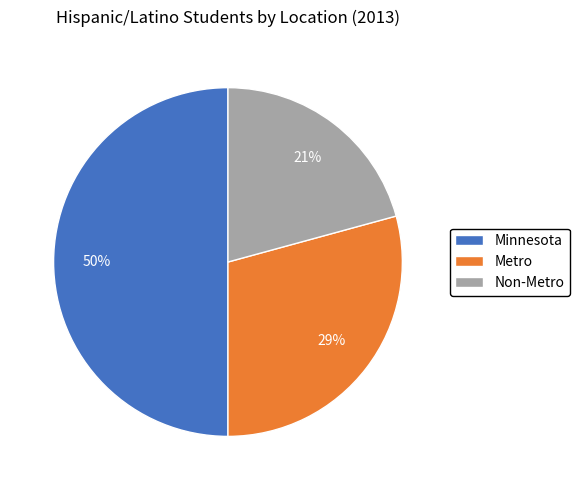

To the nearest percent, what is the average slice percentage?

33%